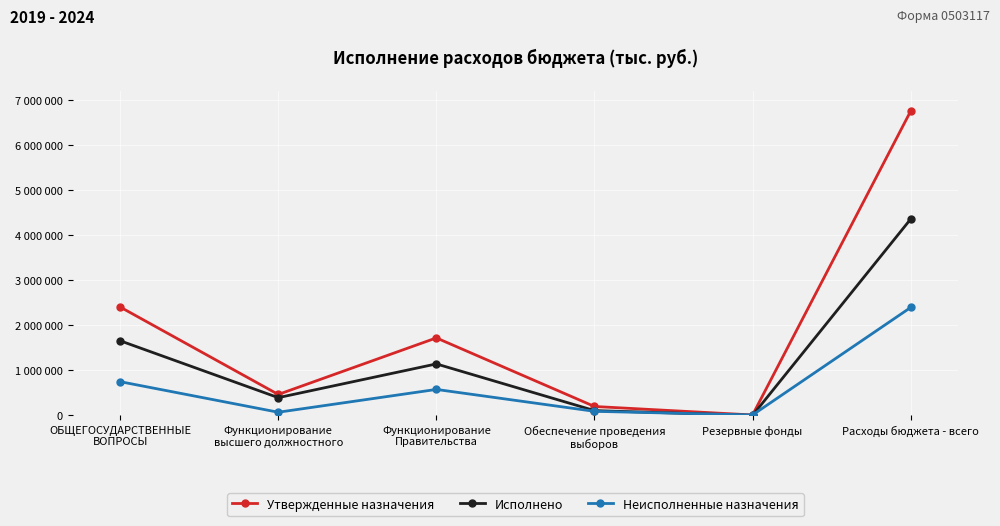

What is the sum of the Исполнено values at Расходы бюджета - всего and Функционирование
Правительства?

5504772.5